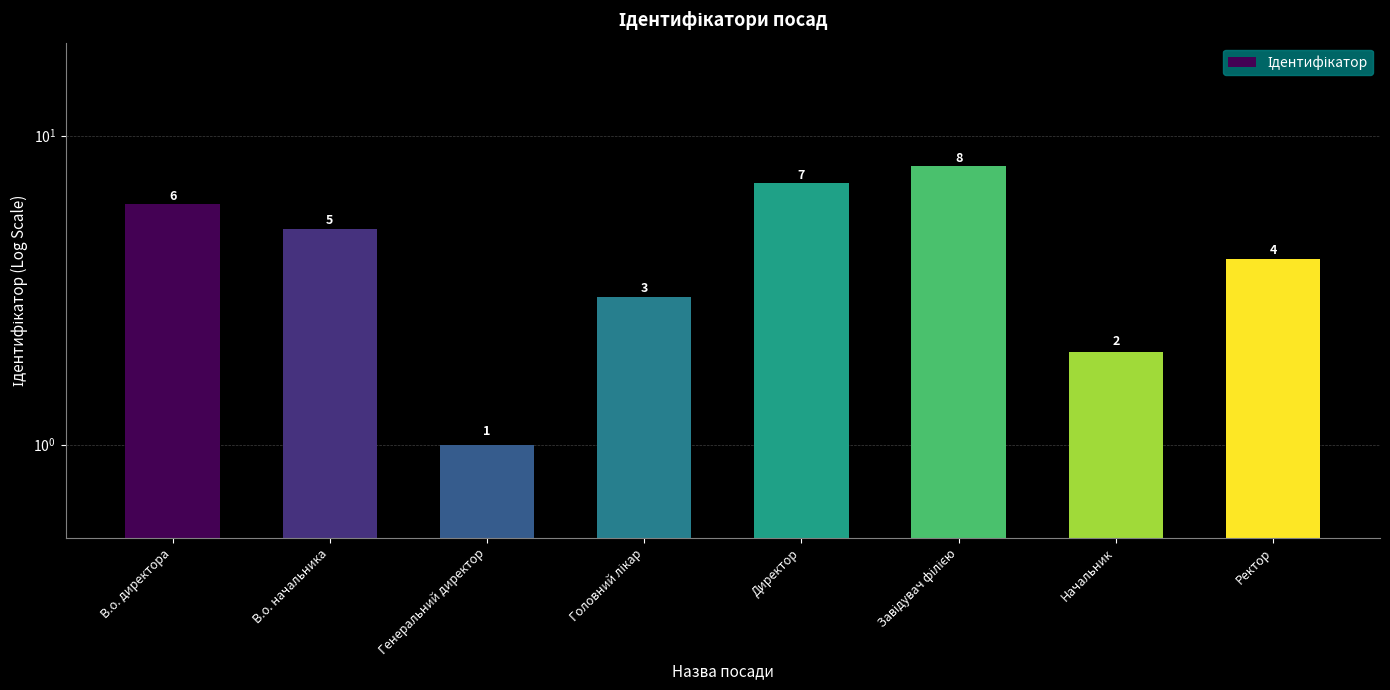

Reading right to left, transcribe all the data shown in this chart.

4	2	8	7	3	1	5	6